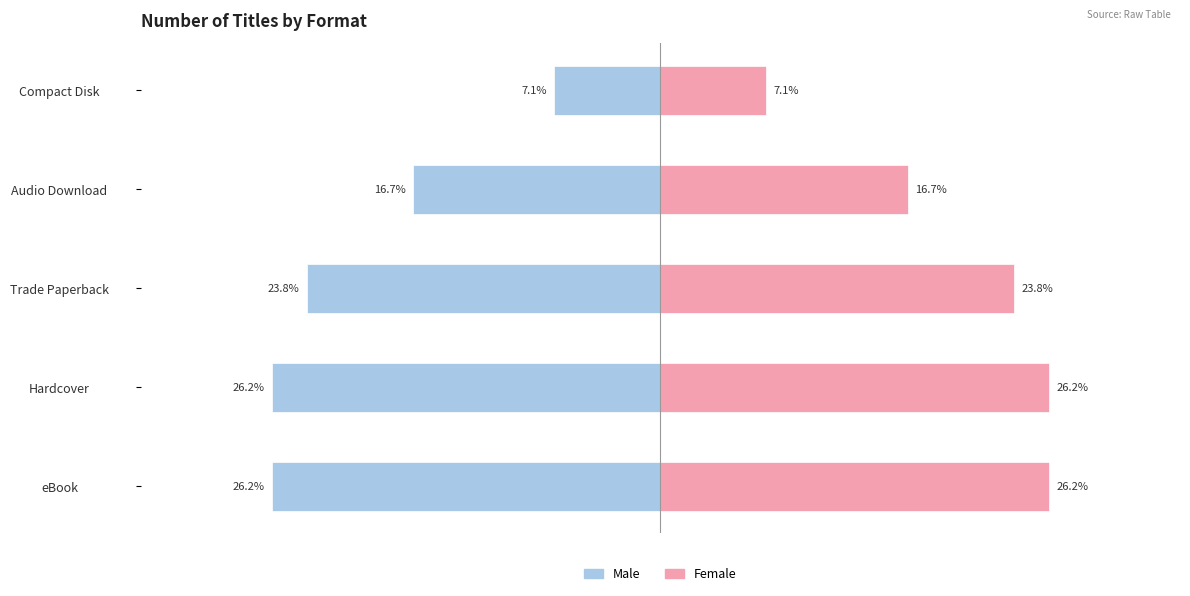

Which series has the widest spread of values?

Male